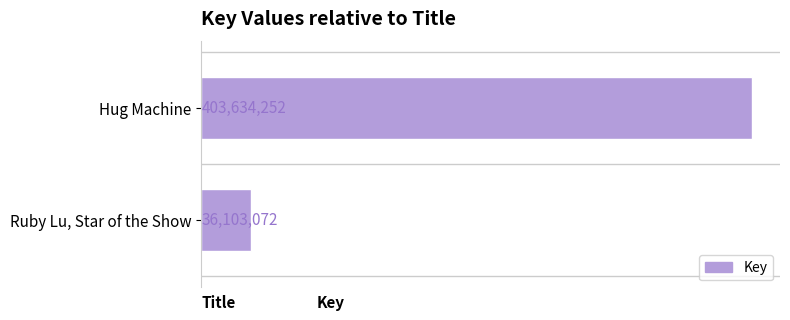

What is the sum of all values?

439737324